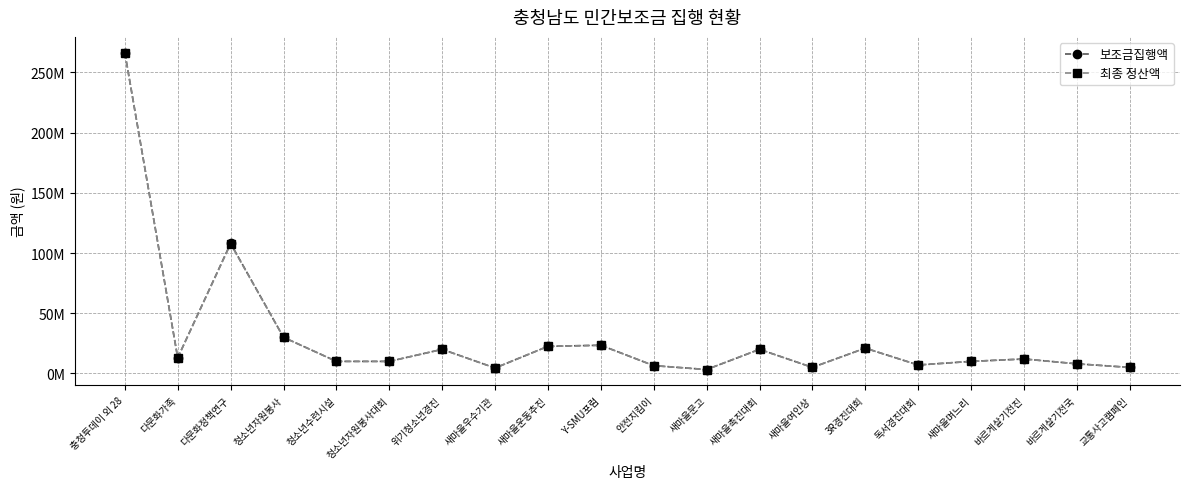

What are all the series names shown in the legend?

보조금집행액, 최종 정산액